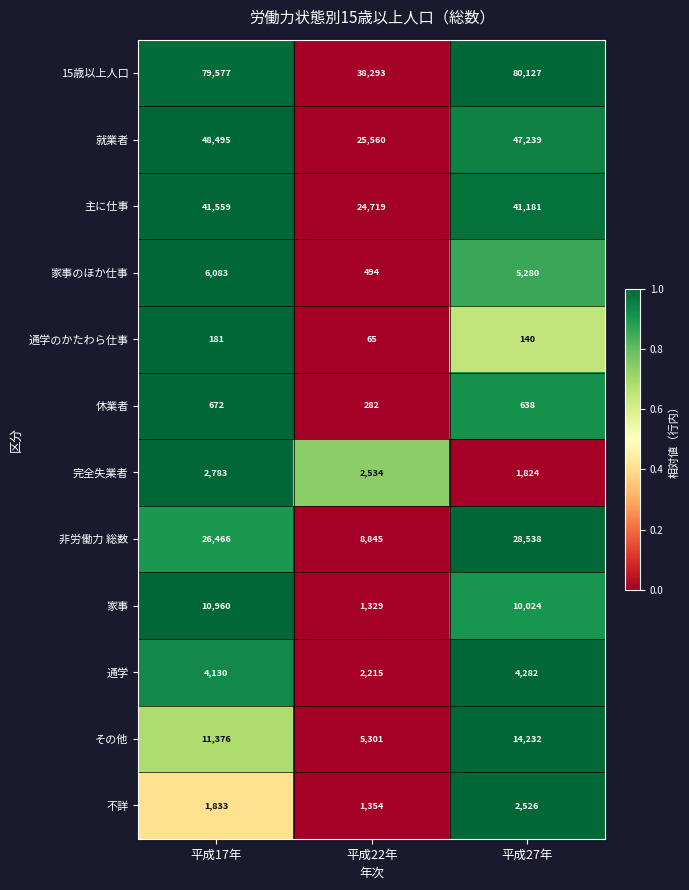

What is the difference between the maximum and minimum values in the 就業者 series?

22935